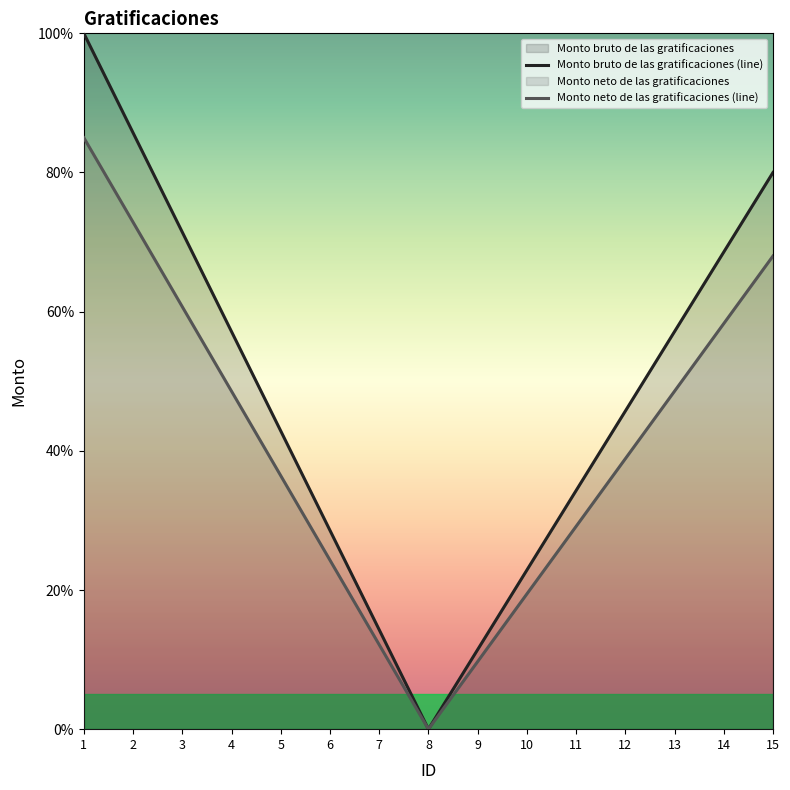

Reading left to right, what are all the values shown in this chart?

Monto bruto de las gratificaciones (line): 100.0	85.7	71.4	57.1	42.9	28.6	14.3	0.0	11.4	22.9	34.3	45.7	57.1	68.6	80.0
Monto neto de las gratificaciones (line): 85.0	72.9	60.7	48.6	36.4	24.3	12.1	0.0	9.7	19.4	29.1	38.9	48.6	58.3	68.0